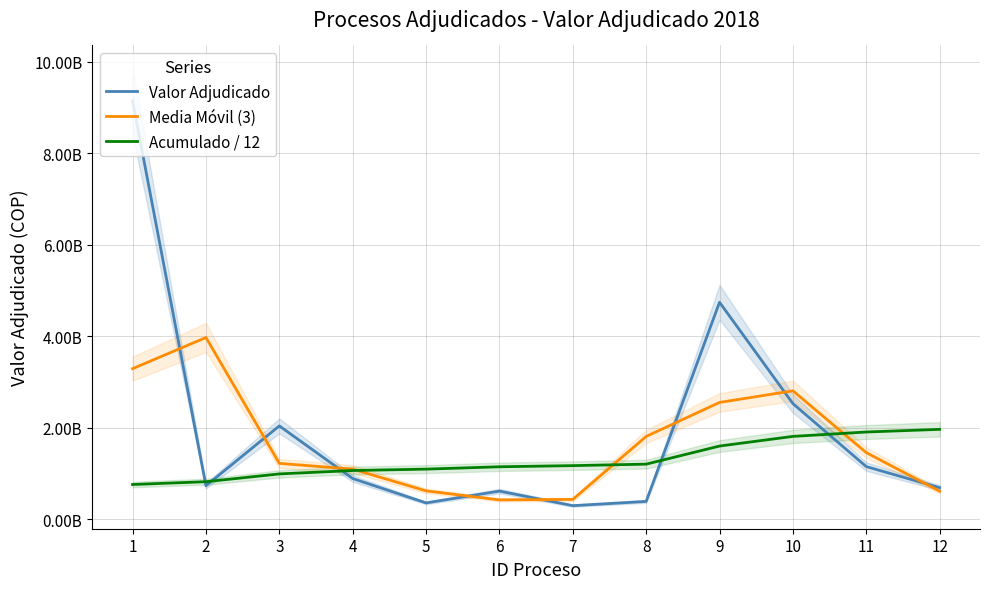

Read the Valor Adjudicado value at 9.

4743370519.0